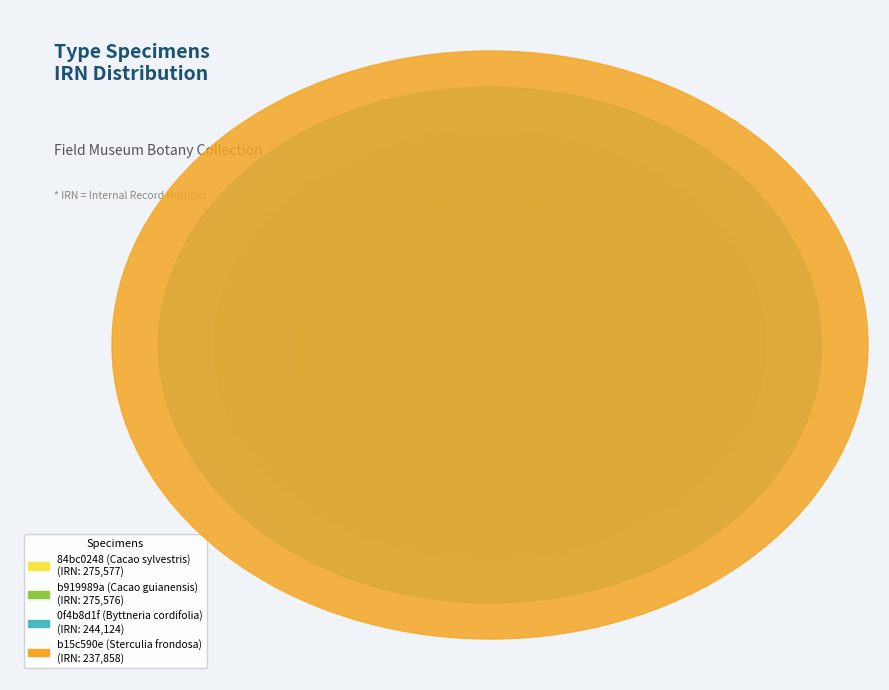

The b919989a (Cacao guianensis) slice represents 27% of the pie. True or false?

True